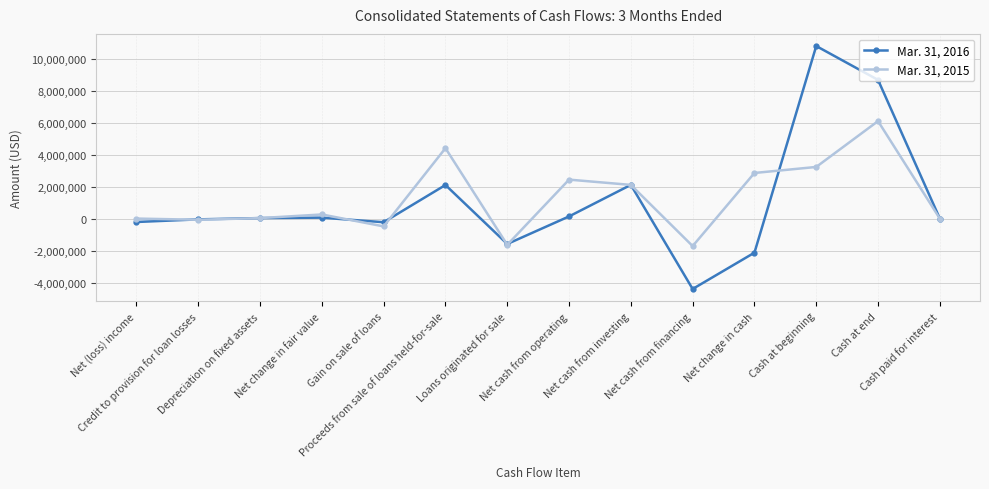

Which category has the highest value across all series?

Cash at beginning